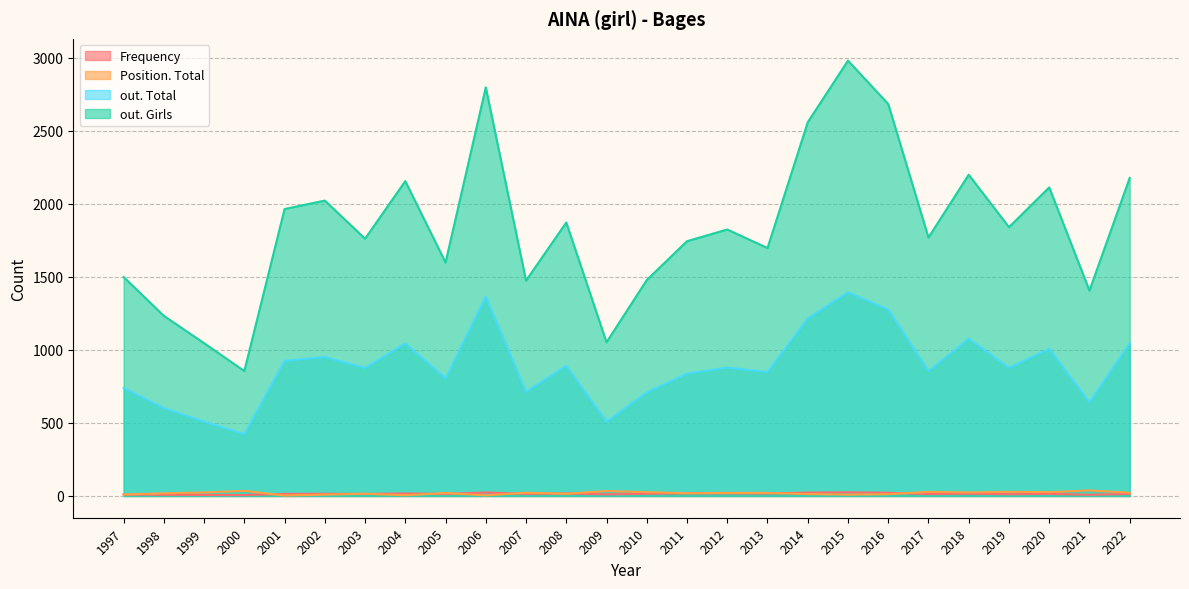

Which category has the highest value in the Frequency series?

2004